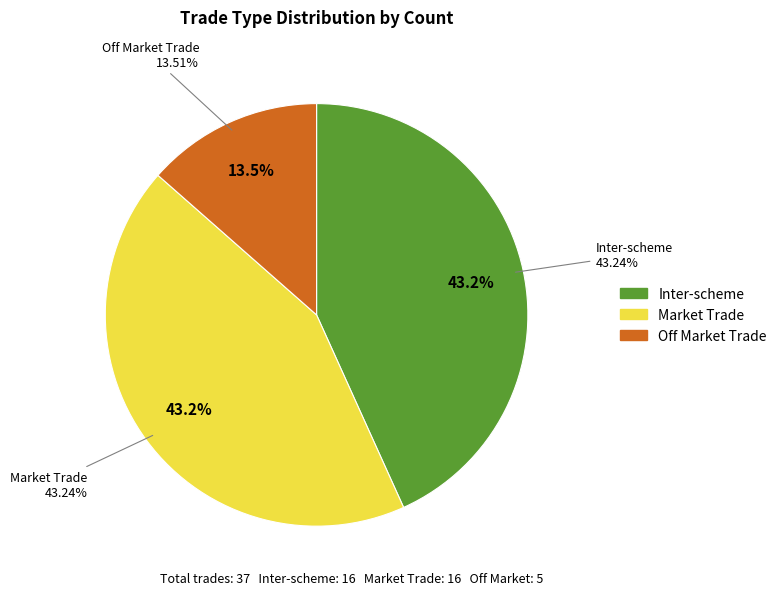

Which category has the biggest portion of the pie?

Market Trade